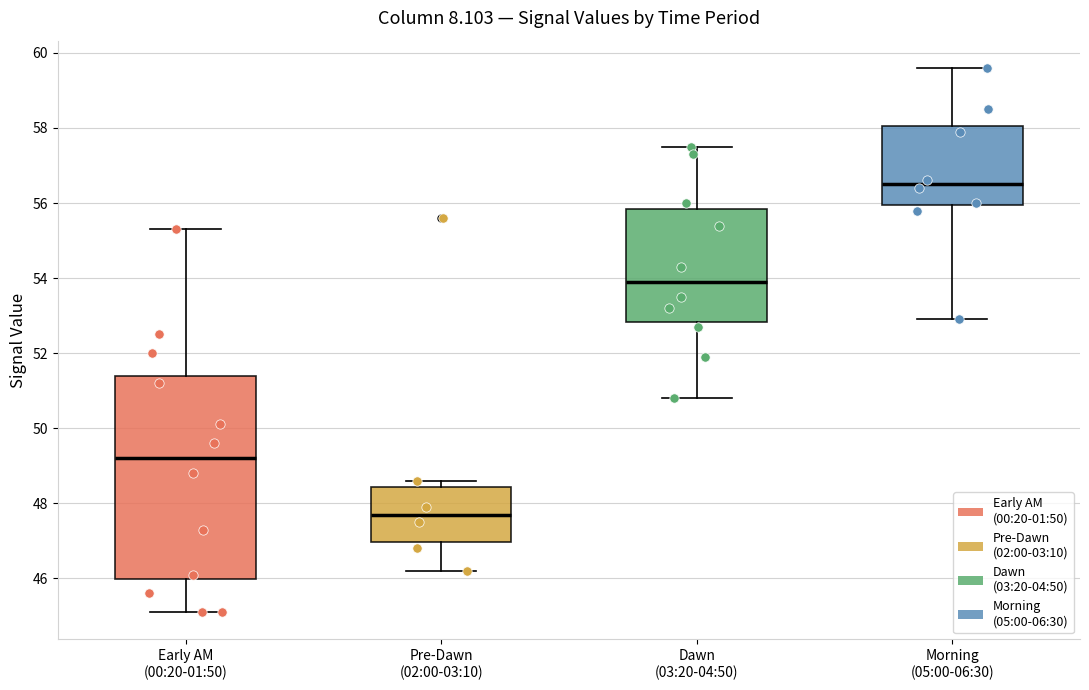

Reading left to right, read every box against the y-axis: the position of its median line, the range the box covers, and the ends of its whiskers. The values are not printed on the chart, so give them approximately, as read against the axis.

Early AM (00:20-01:50): median 49.2, box 46.0 to 51.4, whiskers 45.2 to 55.4
Pre-Dawn (02:00-03:10): median 47.8, box 47.0 to 48.4, whiskers 46.2 to 48.6
Dawn (03:20-04:50): median 54.0, box 52.8 to 55.8, whiskers 50.8 to 57.6
Morning (05:00-06:30): median 56.6, box 56.0 to 58.0, whiskers 53.0 to 59.6